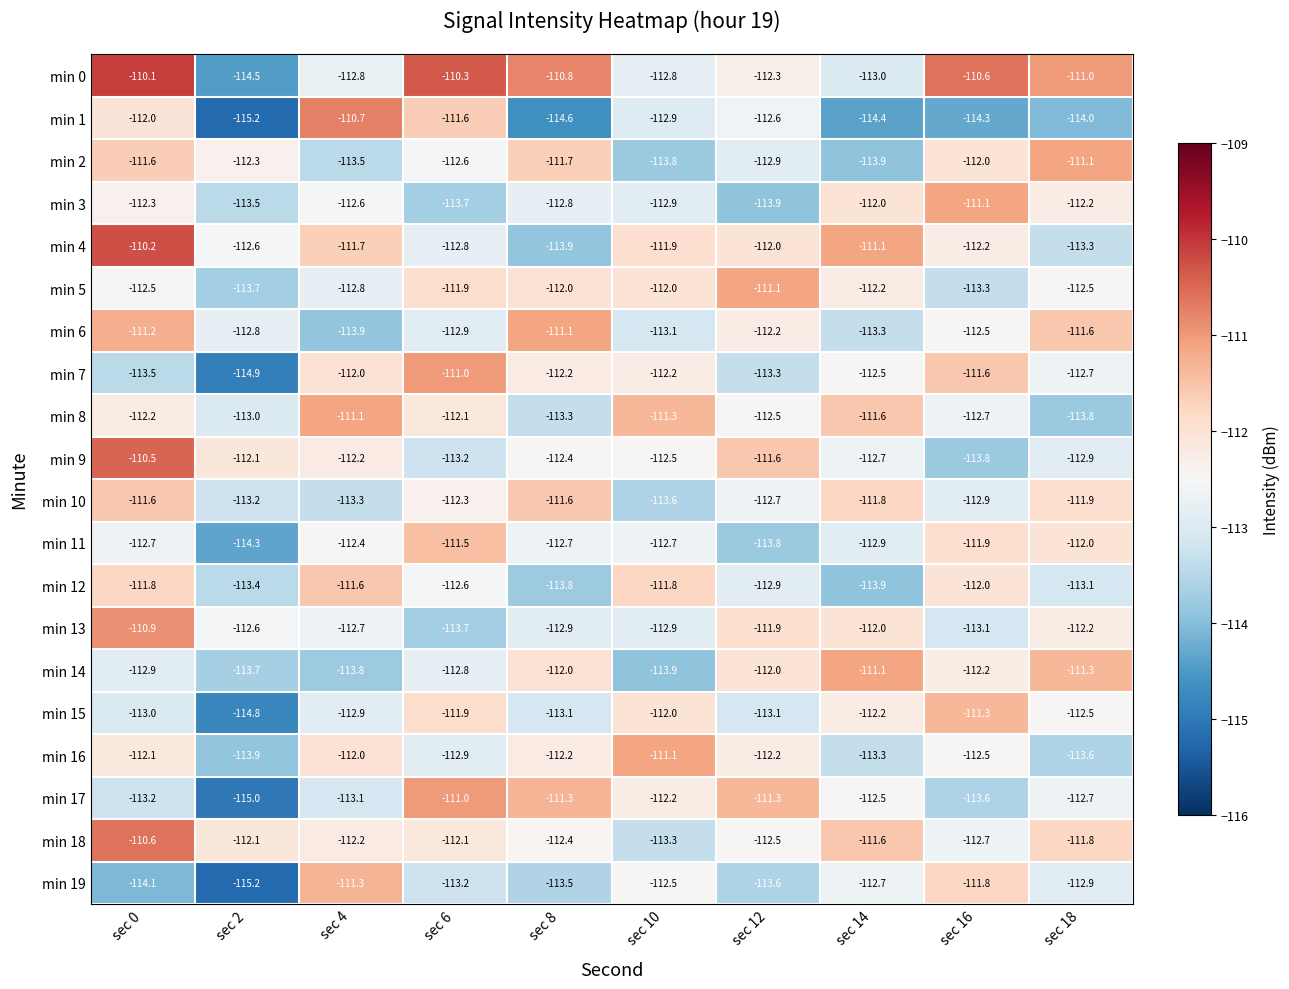

What is the spread (max minus min) of values at sec 8?

3.8